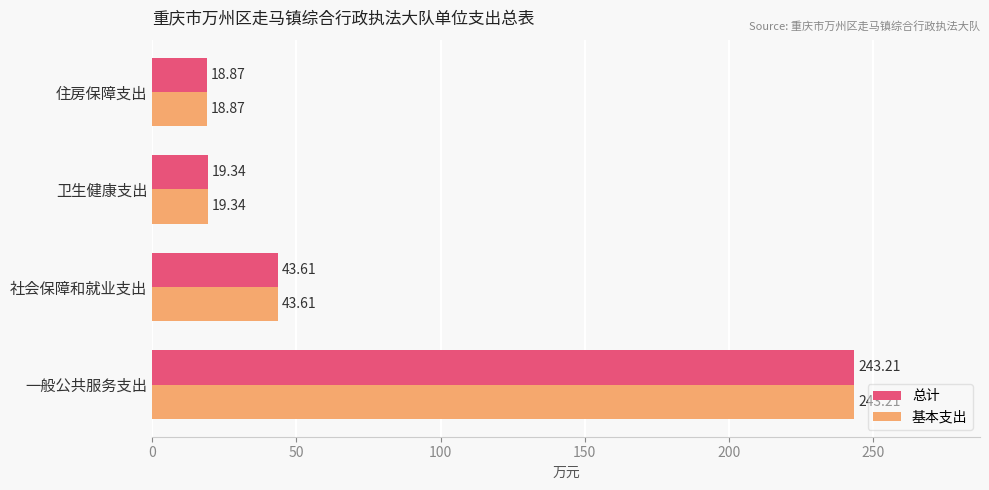

At which category is the sum across all series the highest?

一般公共服务支出